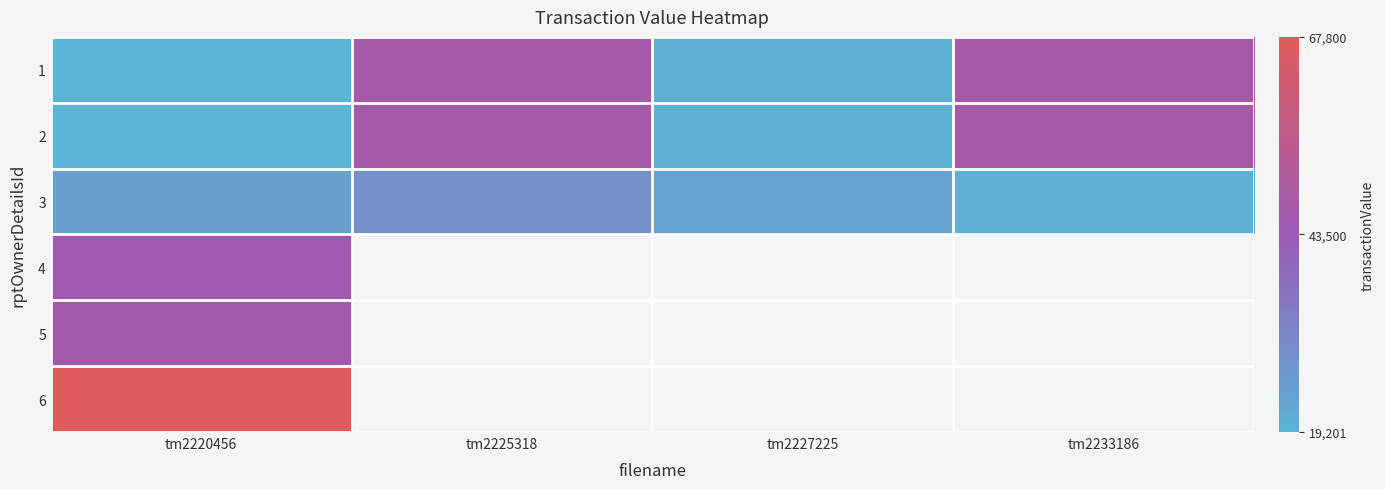

What is the total value across all series at tm2220456?

223077.0